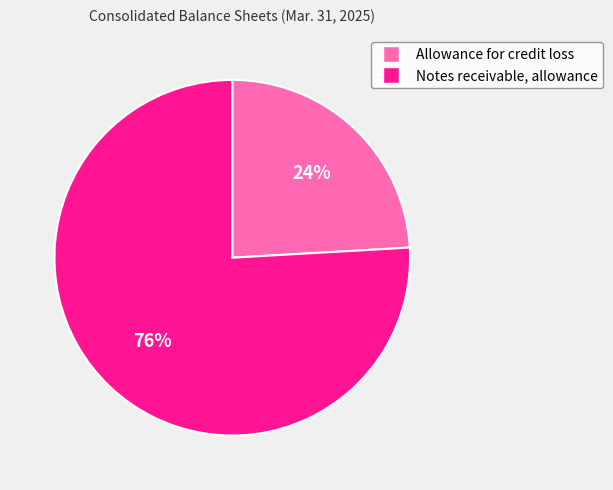

Which slice is the largest?

Notes receivable, allowance